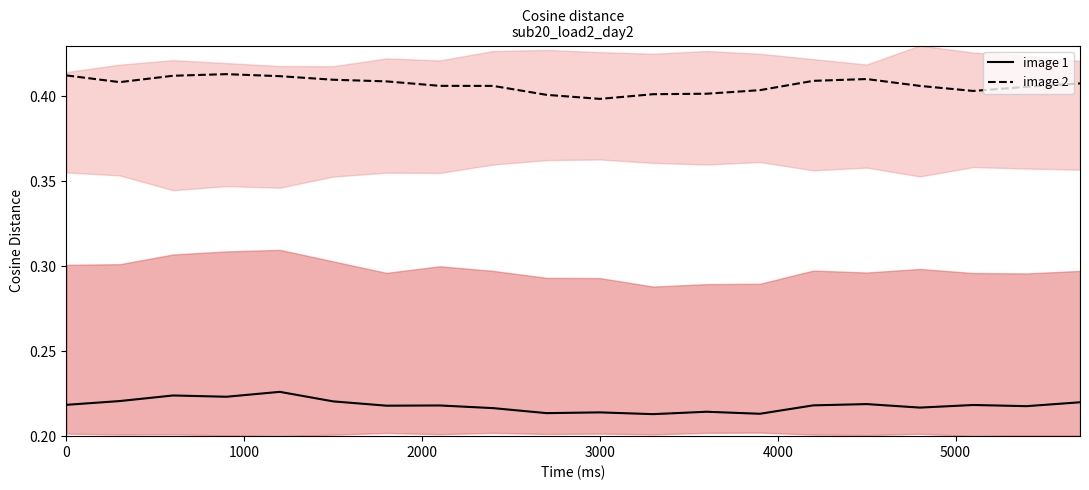

List the series in order of their peak value, lowest first.

image 1, image 2